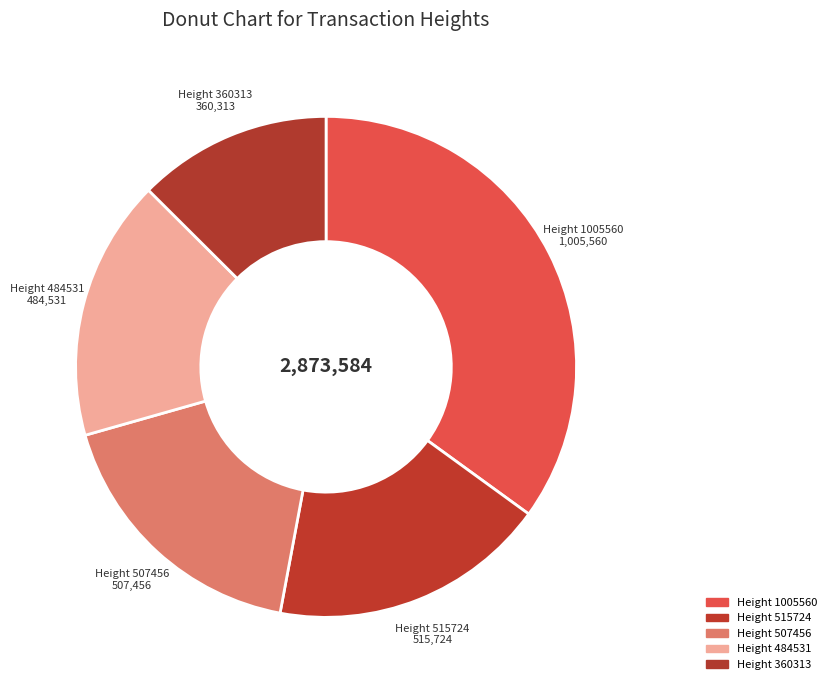

How many slices are in this pie chart?

5